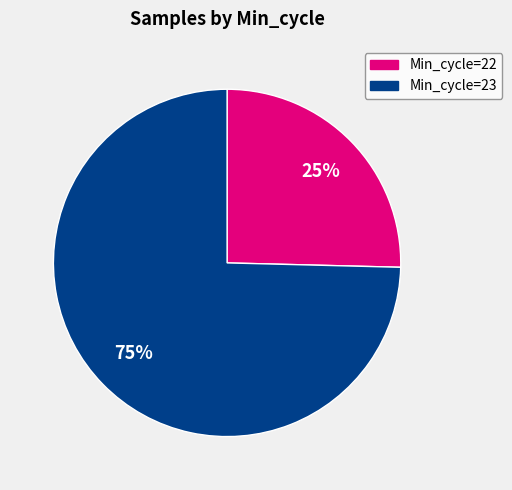

Which category accounts for the majority?

Min_cycle=23